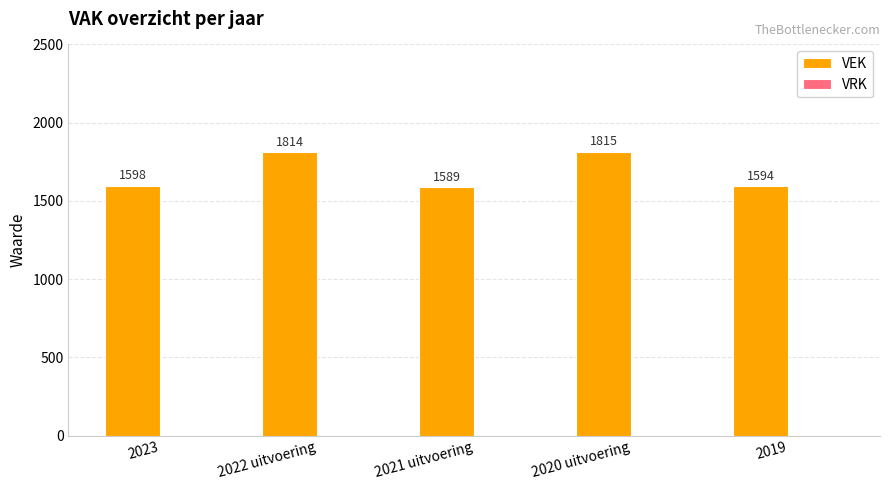

How many distinct data groups are displayed?

1